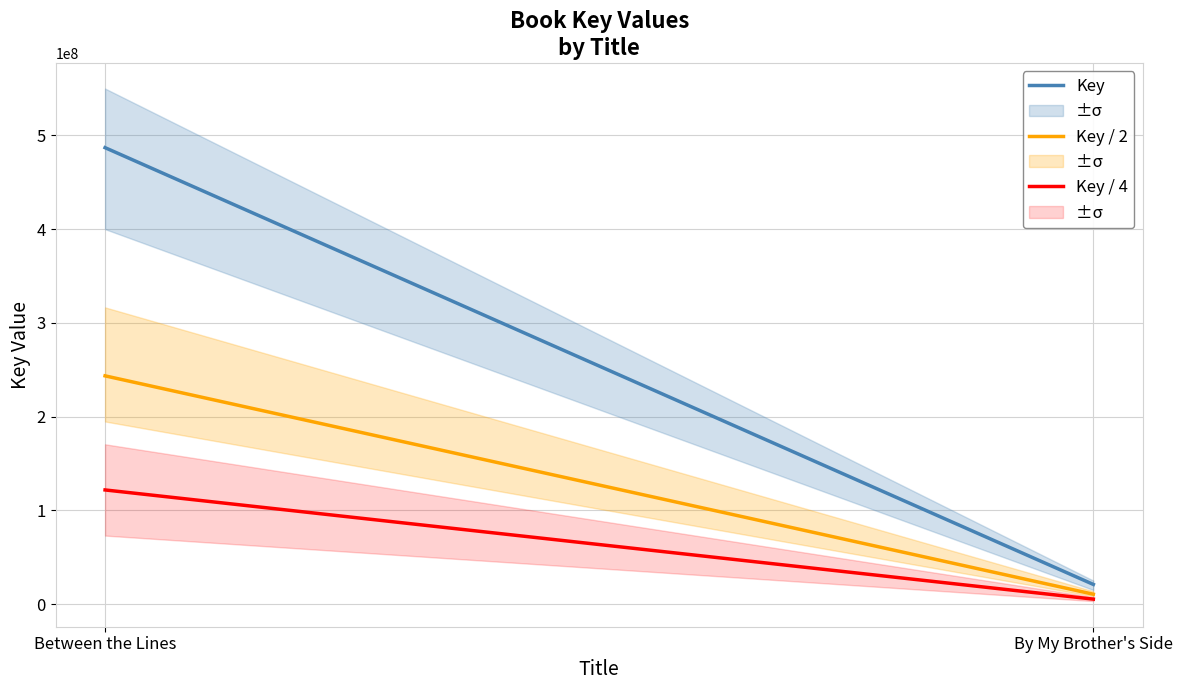

True or false: Key / 4 has a value of 121735350 at Between the Lines.

True